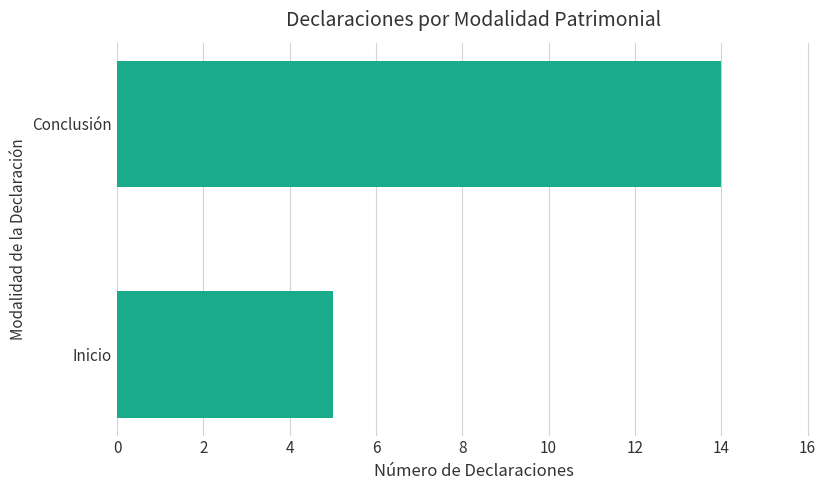

Reading top to bottom, extract all data points from this chart.

14	5